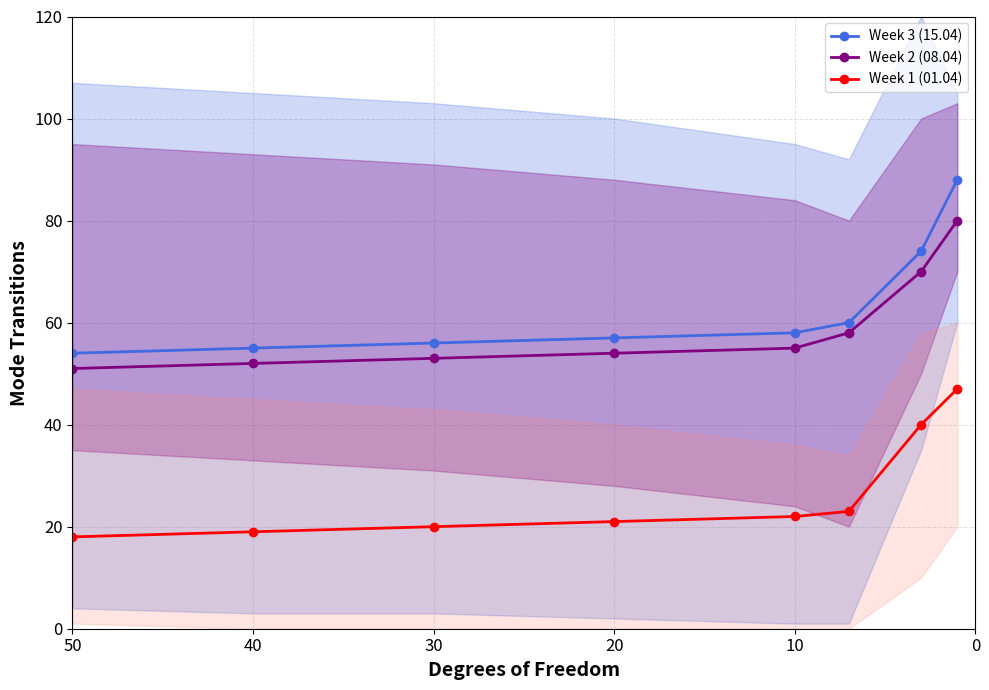

True or false: Week 3 (15.04) has more than 1 points higher than both neighbors.

False